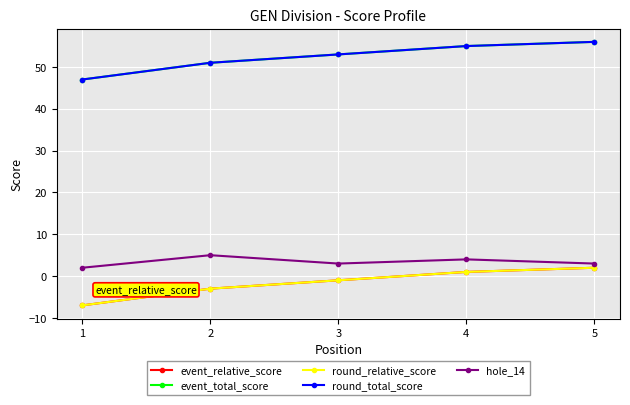

Is it true that hole_14 equals 3 at 3?

True